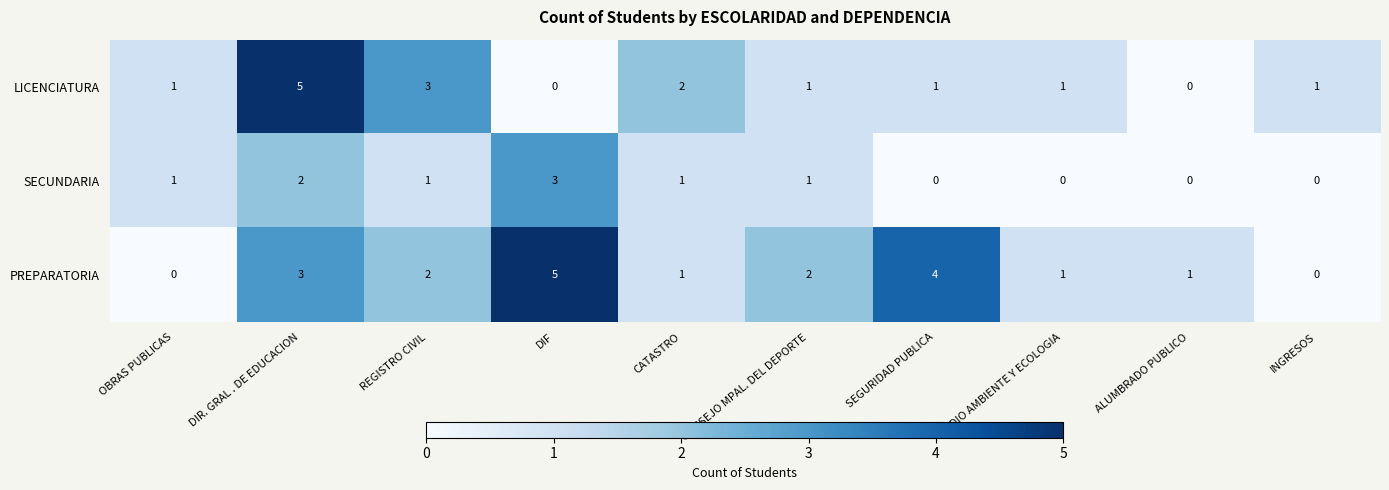

Read the LICENCIATURA value at DIR. GRAL . DE EDUCACION.

5